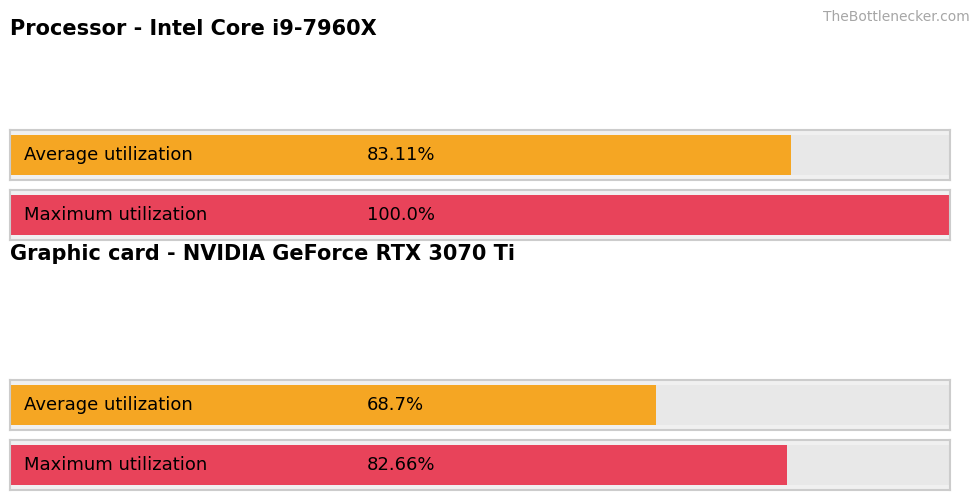

Count the number of categories in the chart.

2